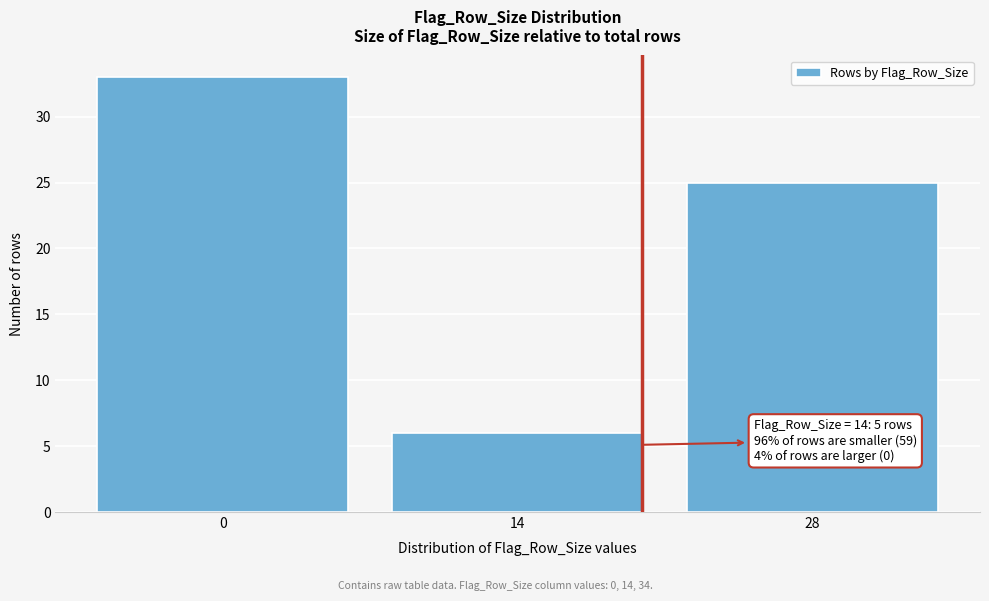

Reading left to right, extract all data points from this chart.

33	6	25